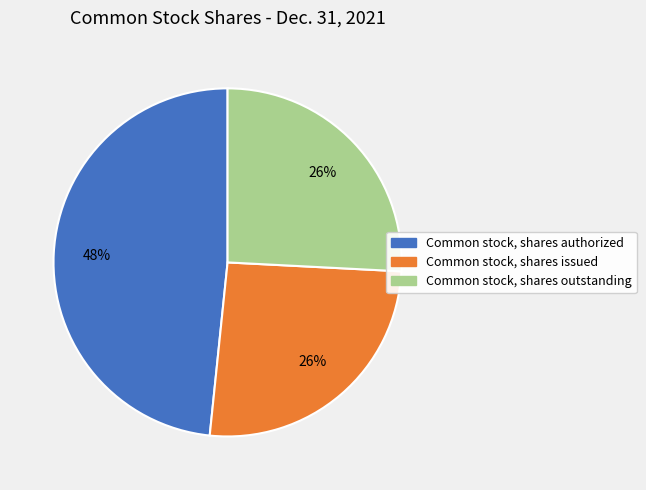

Is it true that Common stock, shares outstanding is 39% of the pie?

False